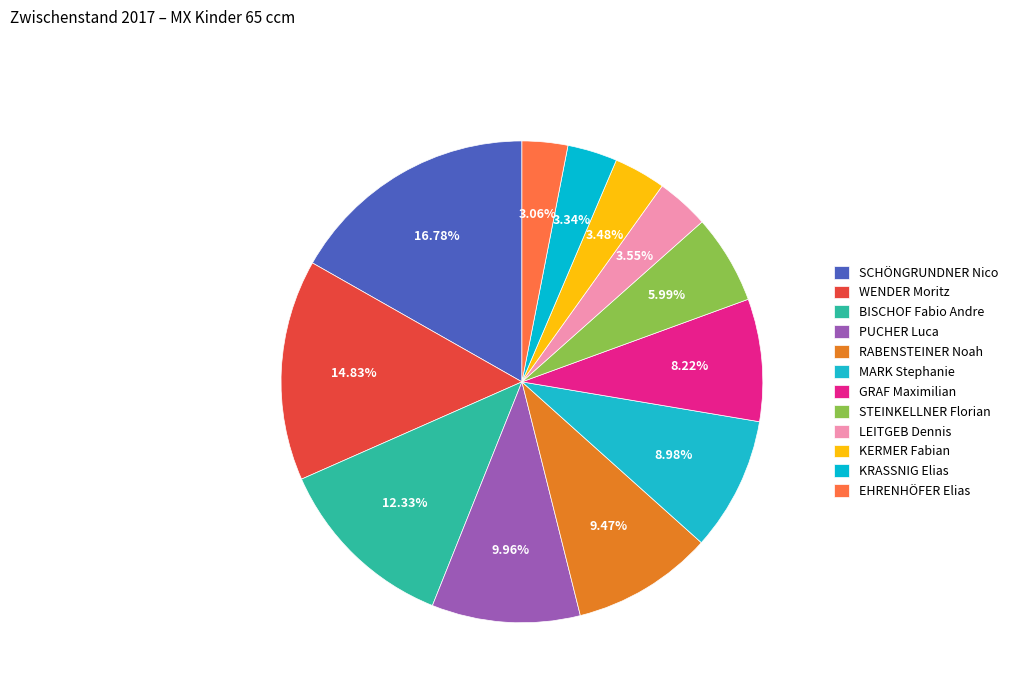

What is the largest slice in the pie chart?

SCHÖNGRUNDNER Nico